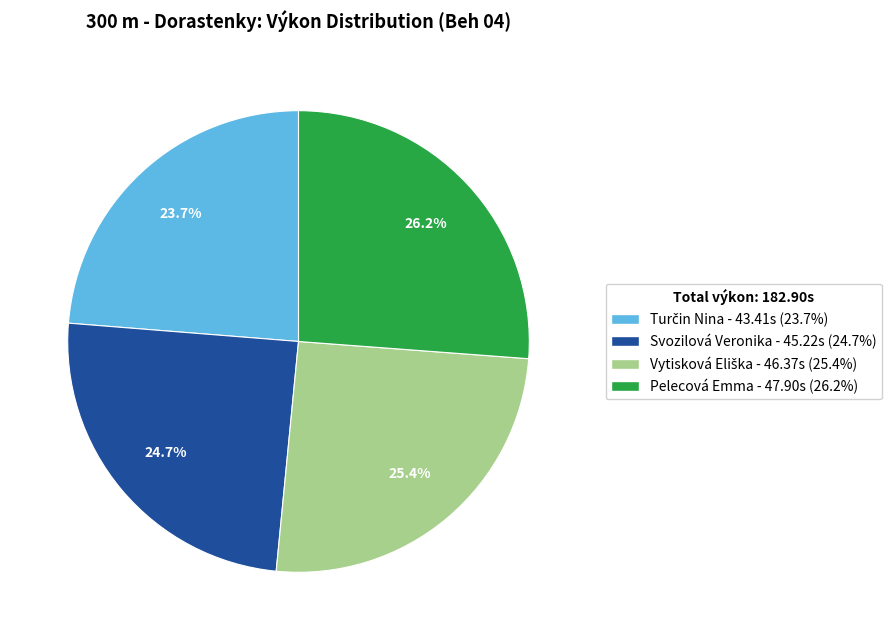

Is there a majority slice in this chart?

No